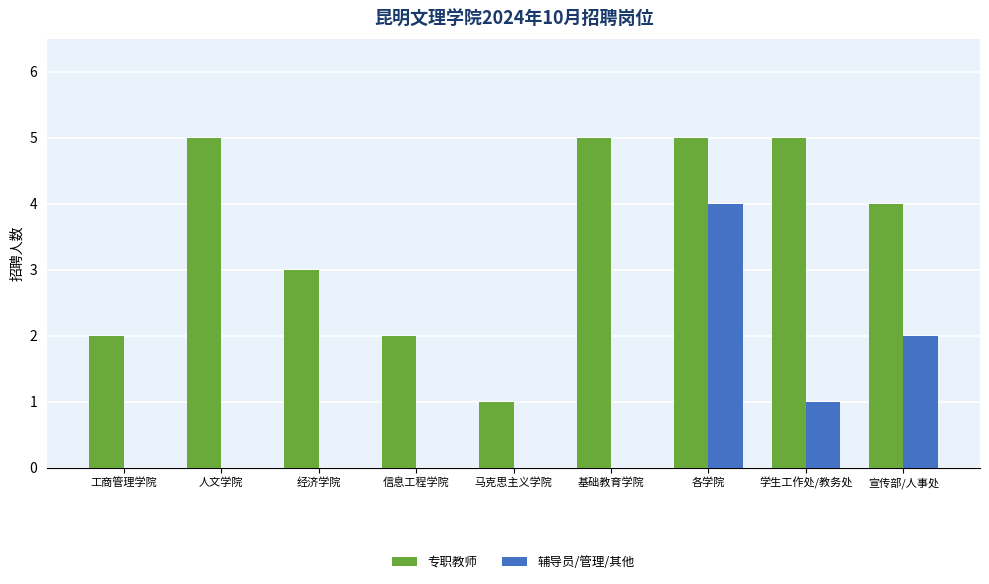

What is the approximate value of 专职教师 at 人文学院?

5